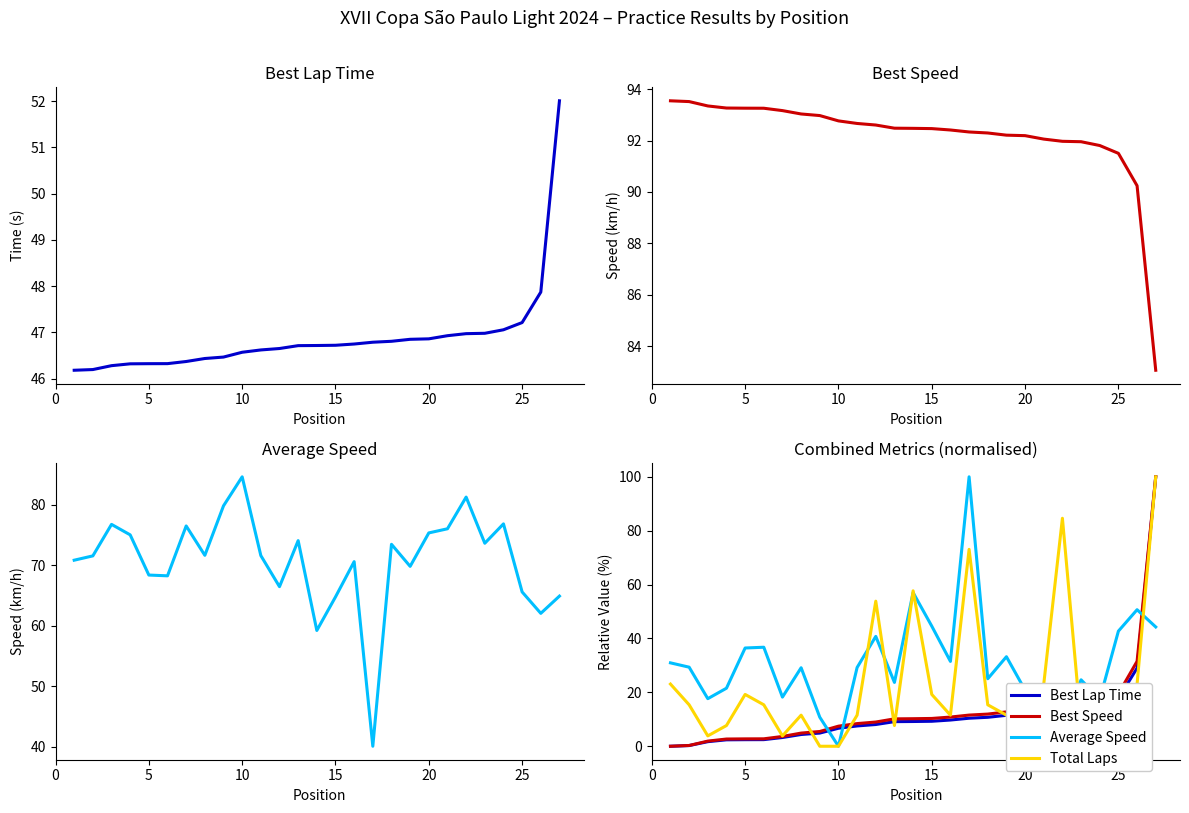

What is the average value of the best_lap_time series?

46.9